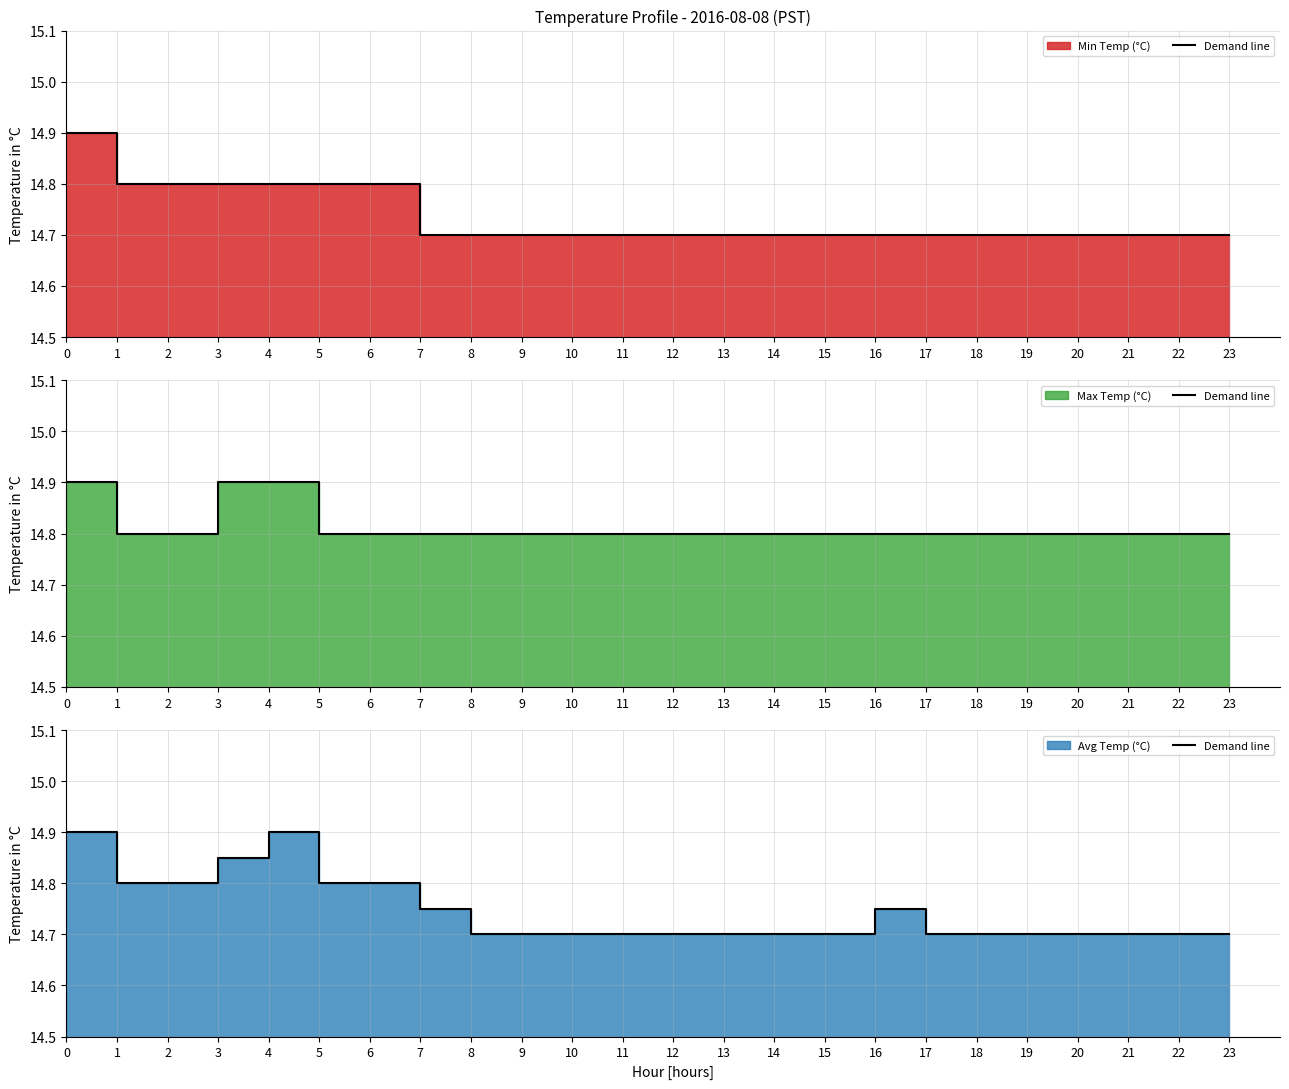

Rank the categories by value from highest to lowest.

0, 4, 3, 1, 2, 5, 6, 7, 16, 8, 9, 10, 11, 12, 13, 14, 15, 17, 18, 19, 20, 21, 22, 23